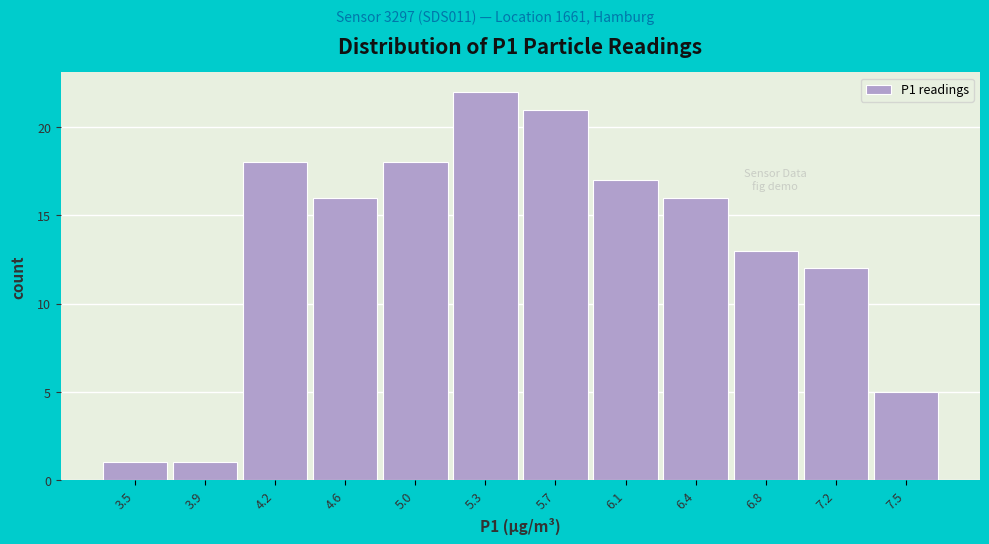

What is the height of the bar covering 4.40 to 4.80 on the x-axis? Neither the bar edges nor the heights are printed on the chart, so give them approximately, as read against the axes.

16